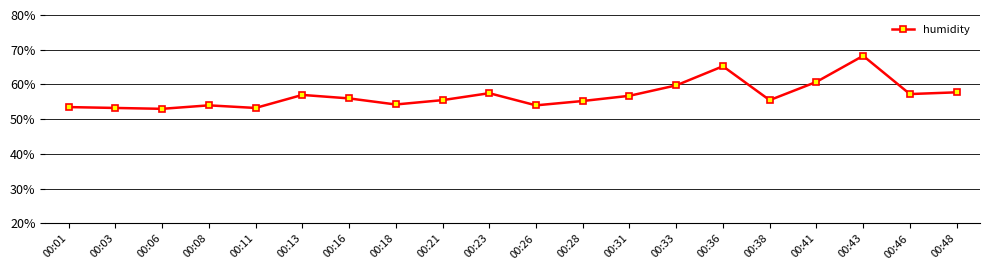

Reading left to right, what are all the values shown in this chart?

0.5	0.5	0.5	0.5	0.5	0.6	0.6	0.5	0.6	0.6	0.5	0.6	0.6	0.6	0.7	0.6	0.6	0.7	0.6	0.6